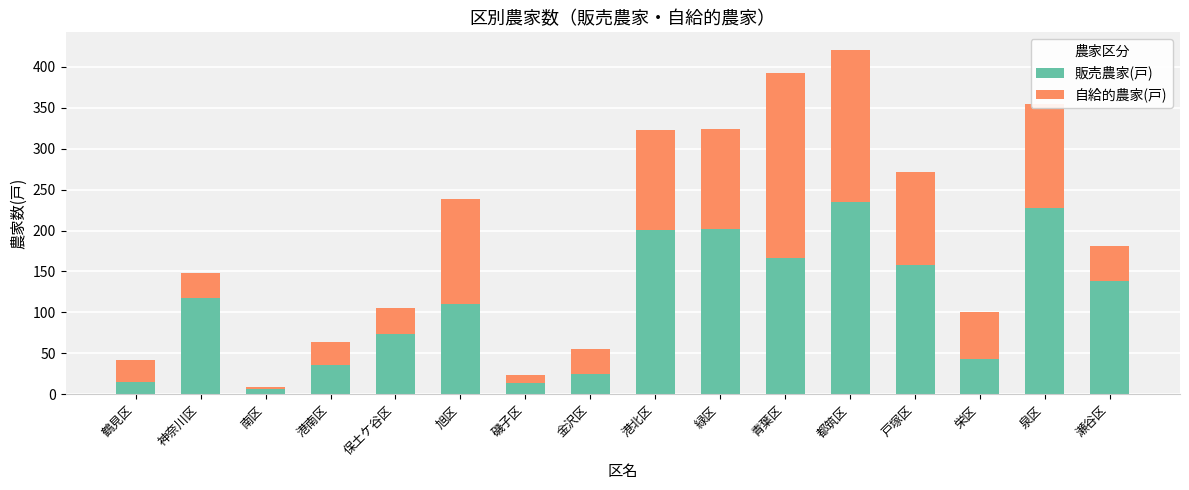

At which category is the sum across all series the highest?

都筑区